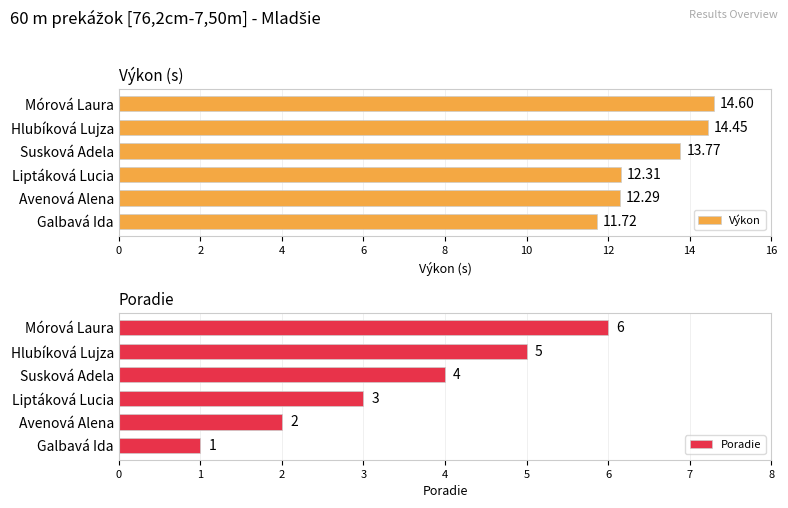

What are all the series names shown in the legend?

Výkon, Poradie